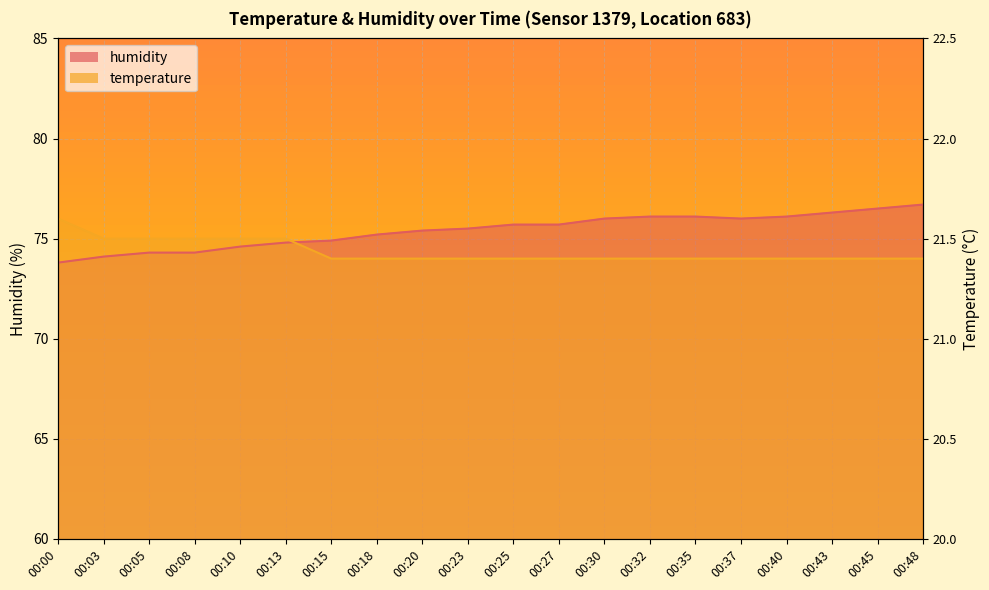

Which series changed the most between 00:03 and 00:10?

humidity